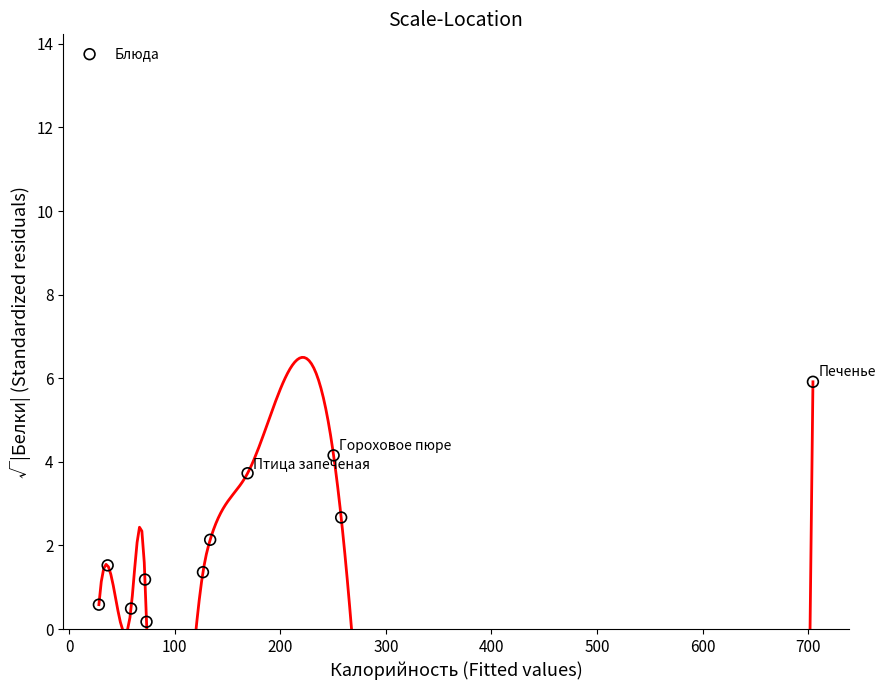

What is the average Y value?

2.2